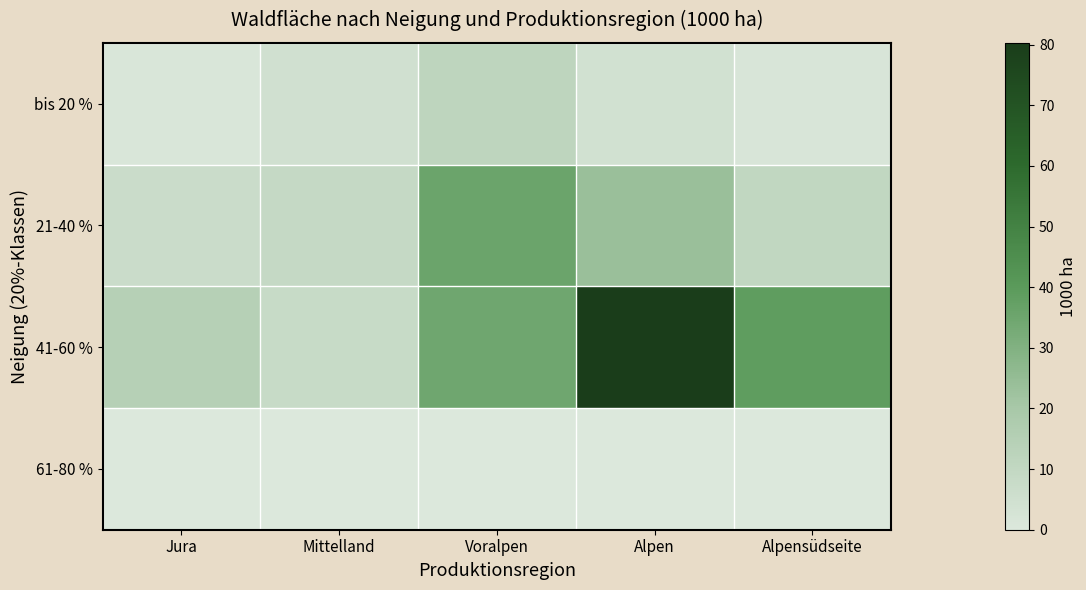

Rank the series at Alpen from lowest to highest value.

61-80 %, bis 20 %, 21-40 %, 41-60 %